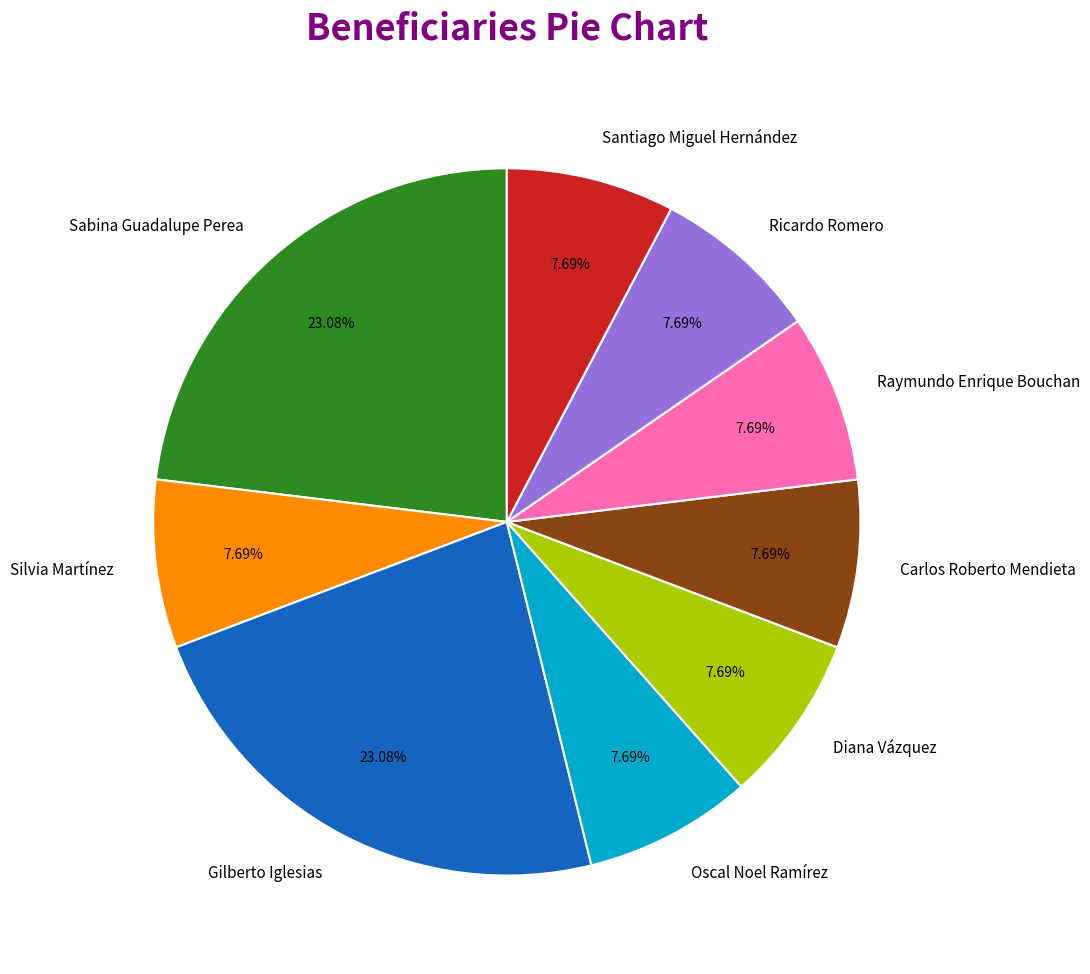

How many segments does this pie chart have?

9